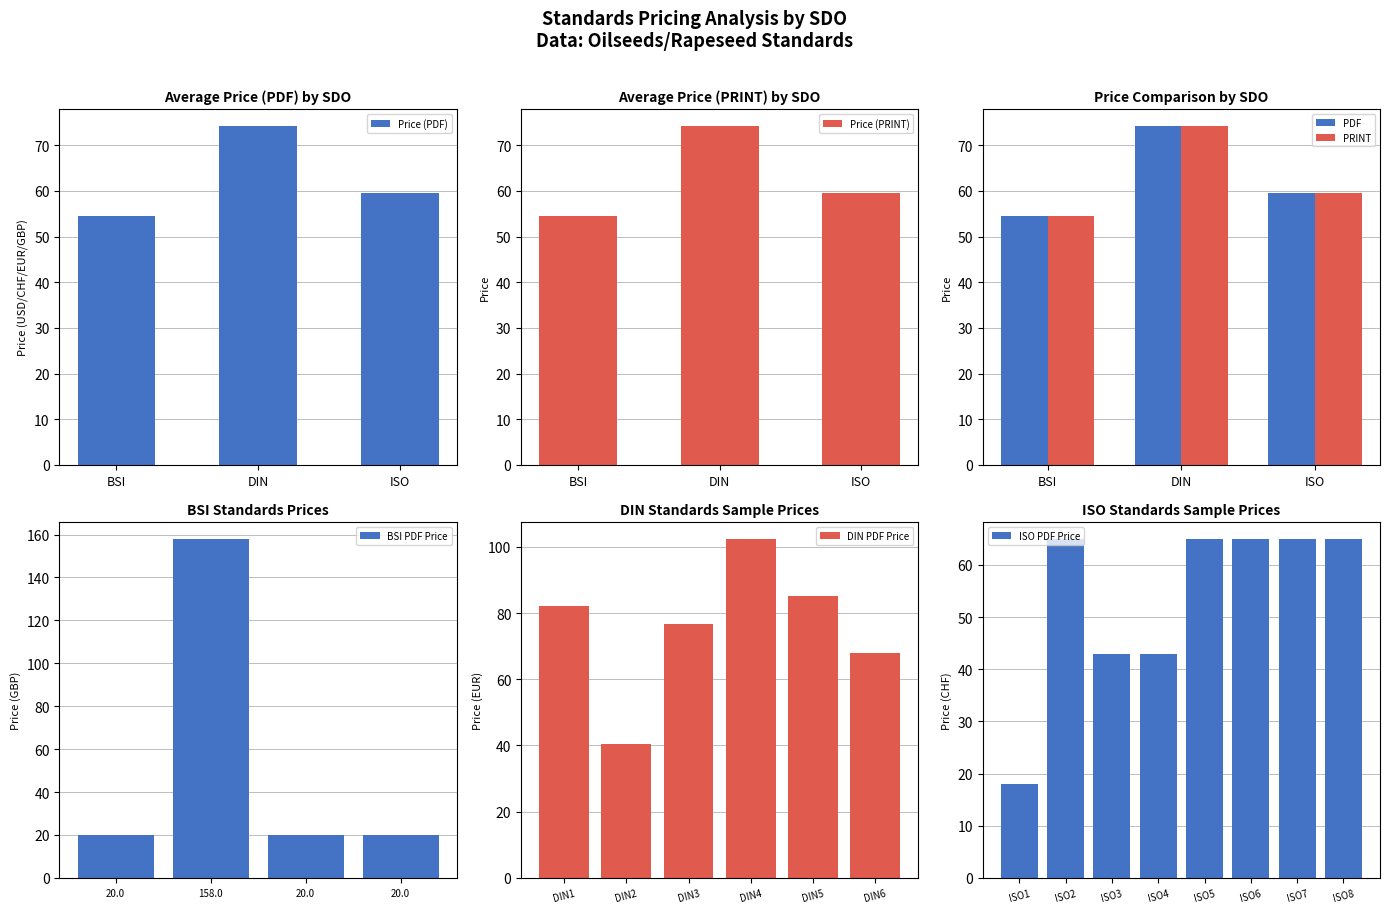

What is the maximum value shown in the chart?

158.0